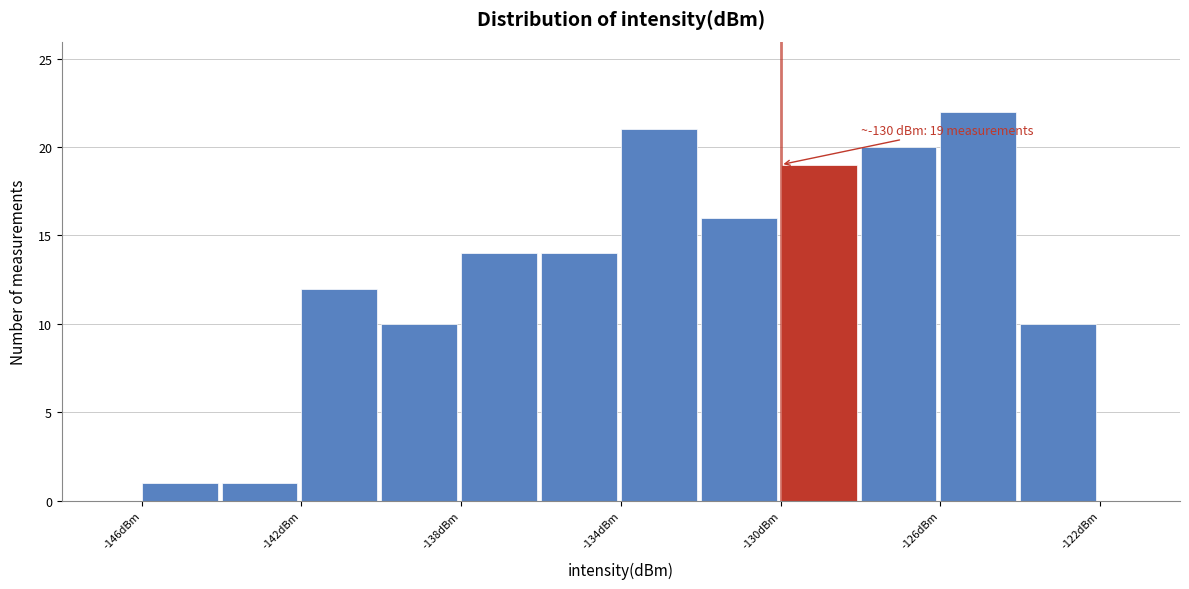

Which range on the x-axis has the tallest bar?

-126 to -124